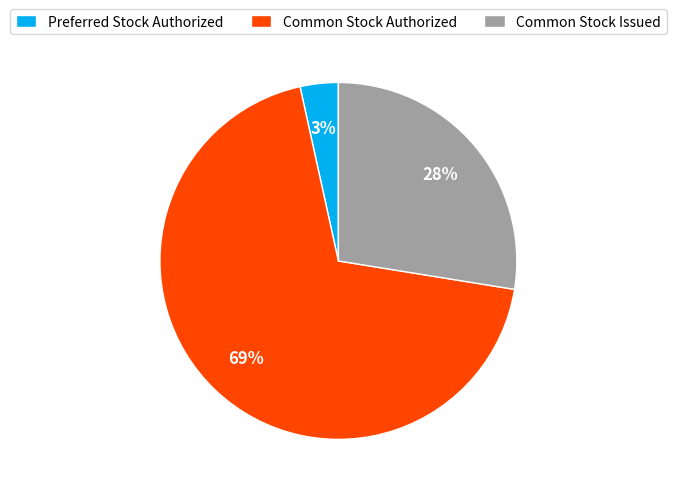

Rank the categories by value from lowest to highest.

Preferred Stock Authorized, Common Stock Issued, Common Stock Authorized